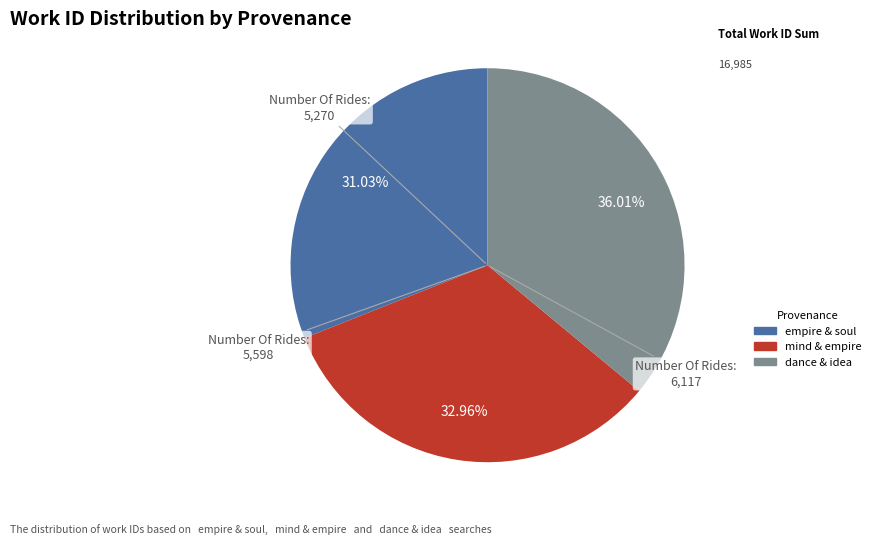

Combined, do mind & empire and empire & soul account for over 50%?

Yes